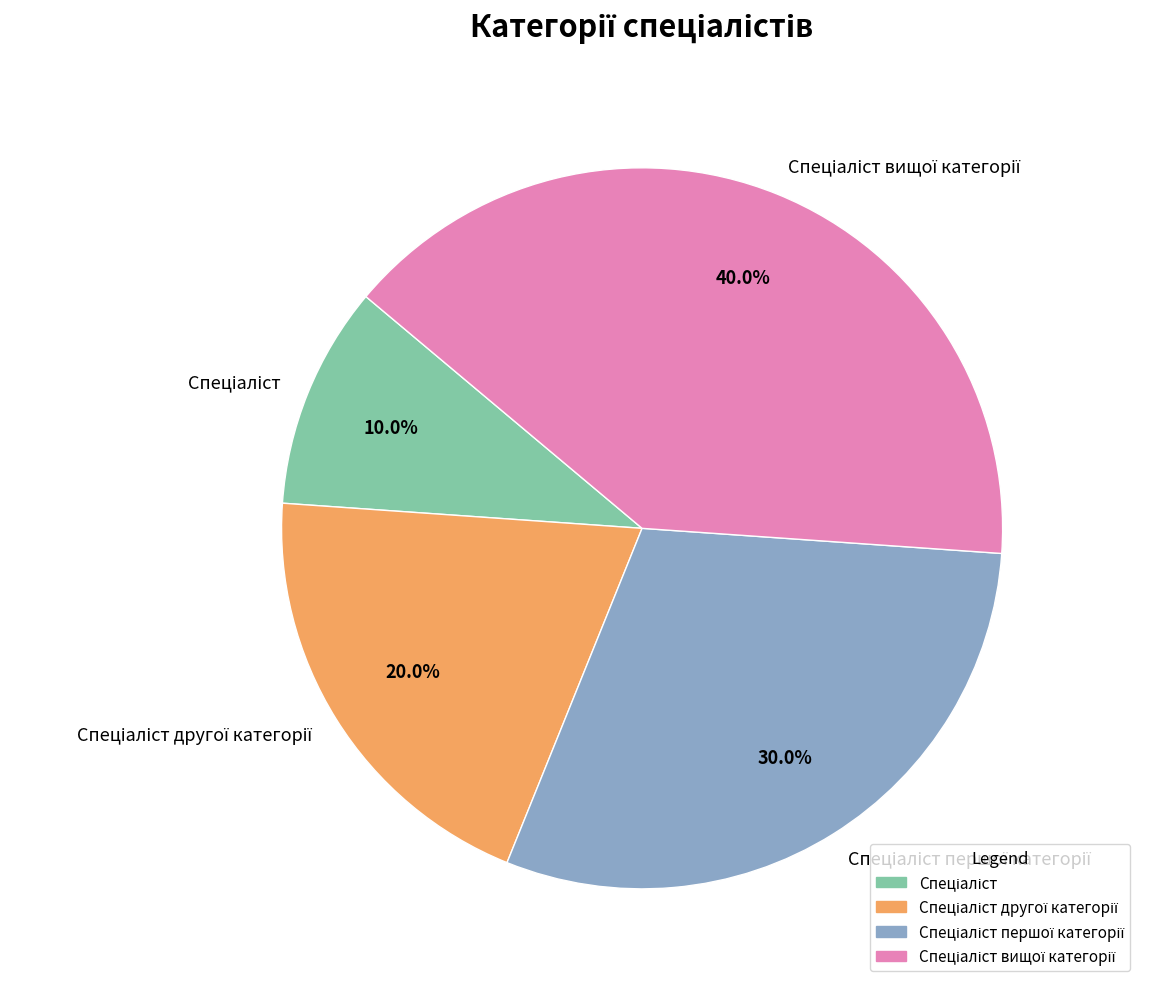

Does any single category account for the majority?

No